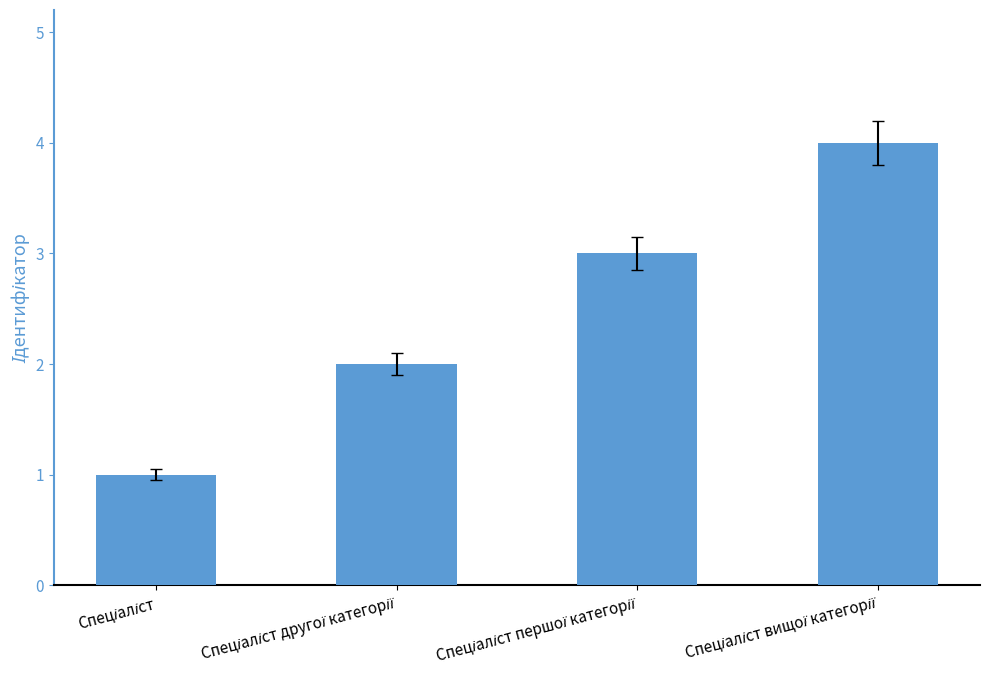

How many categories are shown in the chart?

4